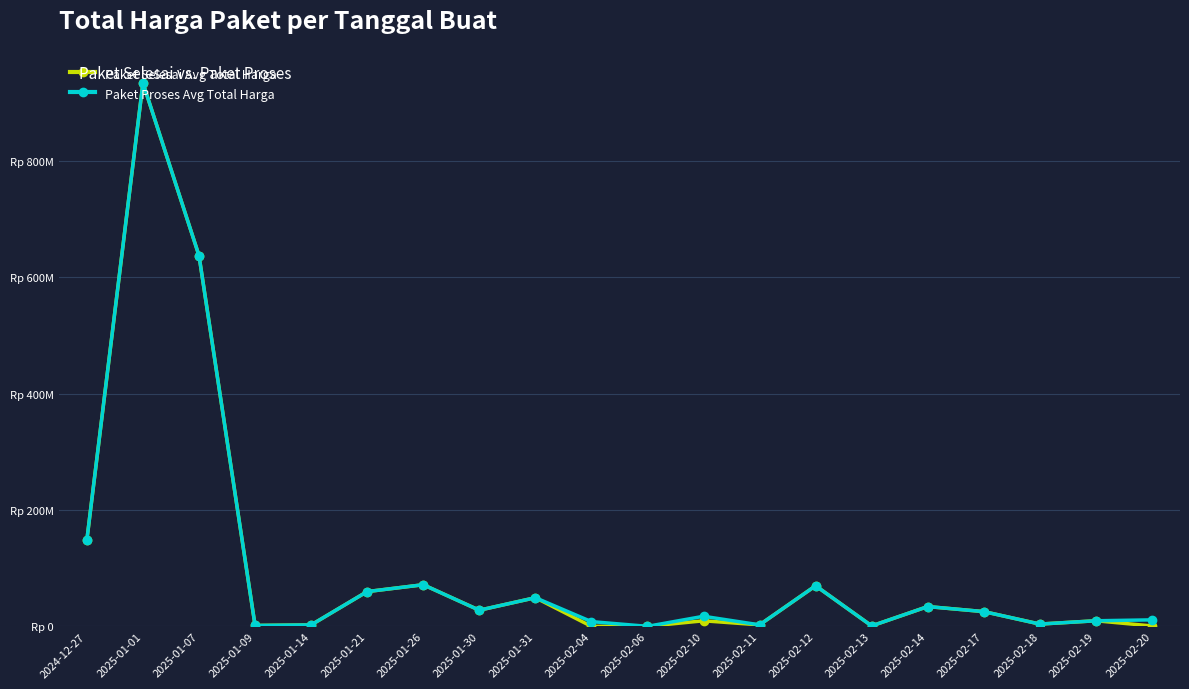

Where does the Paket Selesai Avg Total Harga series first go above 25600000?

2024-12-27